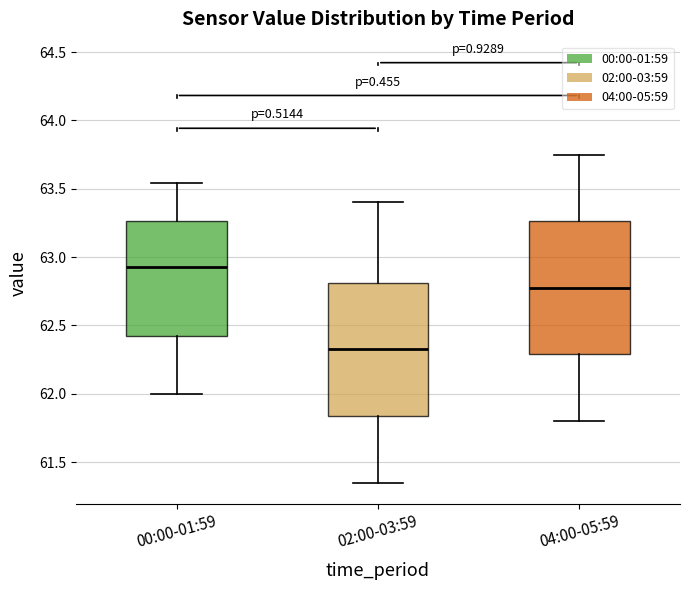

Reading left to right, transcribe this box plot: for each box, give where its median line is, the range the box spans, and where its two whiskers end, as read against the y-axis. The values are not printed on the chart, so give them approximately, as read against the axis.

00:00-01:59: median 62.95, box 62.45 to 63.25, whiskers 62.00 to 63.55
02:00-03:59: median 62.35, box 61.85 to 62.80, whiskers 61.35 to 63.40
04:00-05:59: median 62.80, box 62.30 to 63.25, whiskers 61.80 to 63.75